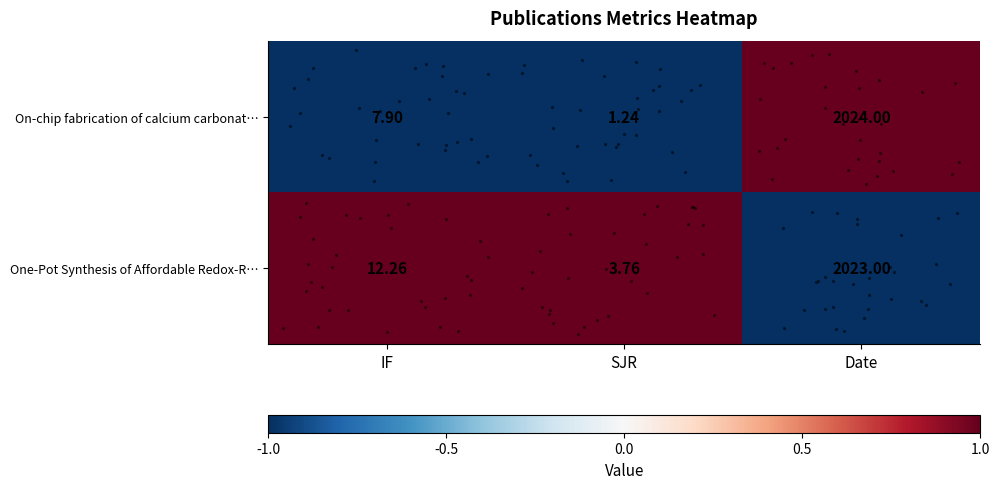

Is the value of One-Pot Synthesis of Affordable Redox-R… at SJR greater than the value of On-chip fabrication of calcium carbonat… at SJR?

Yes